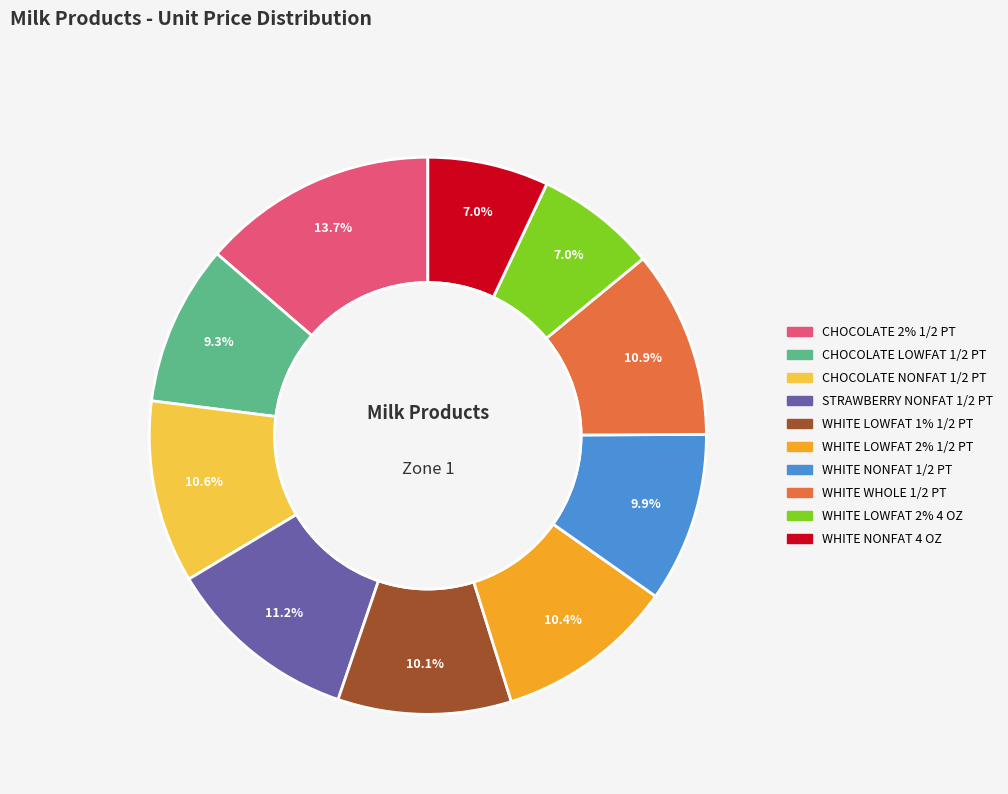

What percentage do CHOCOLATE 2% 1/2 PT and WHITE NONFAT 4 OZ together represent?

20.7%